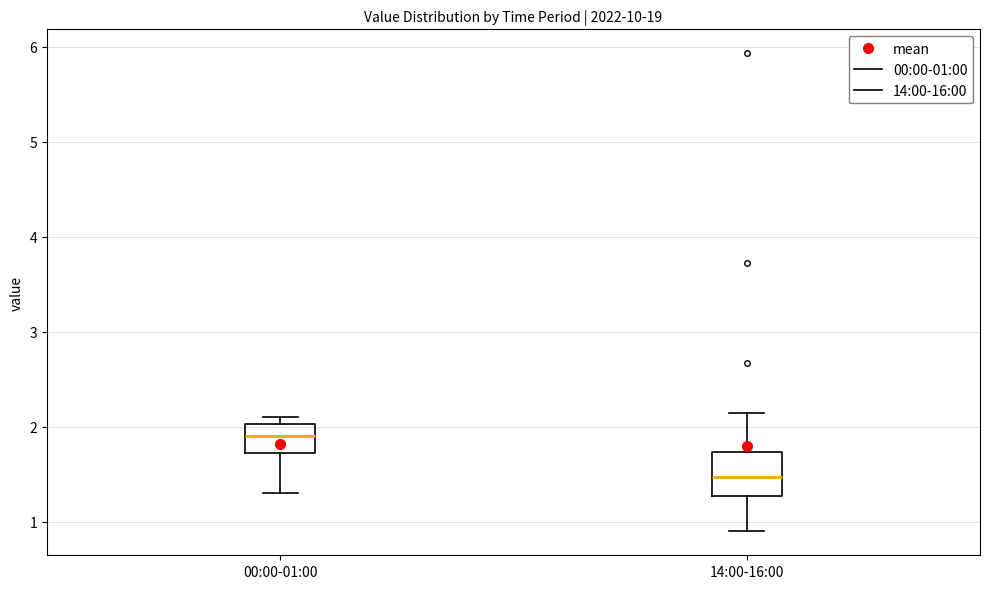

Reading left to right, transcribe this box plot: for each box, give where its median line is, the range the box spans, and where its two whiskers end, as read against the y-axis. The values are not printed on the chart, so give them approximately, as read against the axis.

00:00-01:00: median 1.9, box 1.7 to 2.0, whiskers 1.3 to 2.1
14:00-16:00: median 1.5, box 1.3 to 1.7, whiskers 0.9 to 2.2